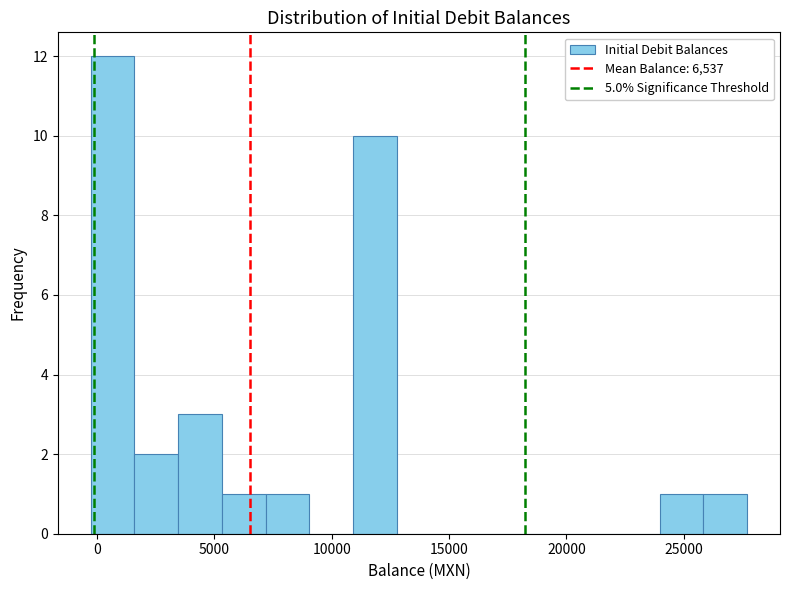

Read against the x-axis, roughly where is the centre of the tallest bar?

500